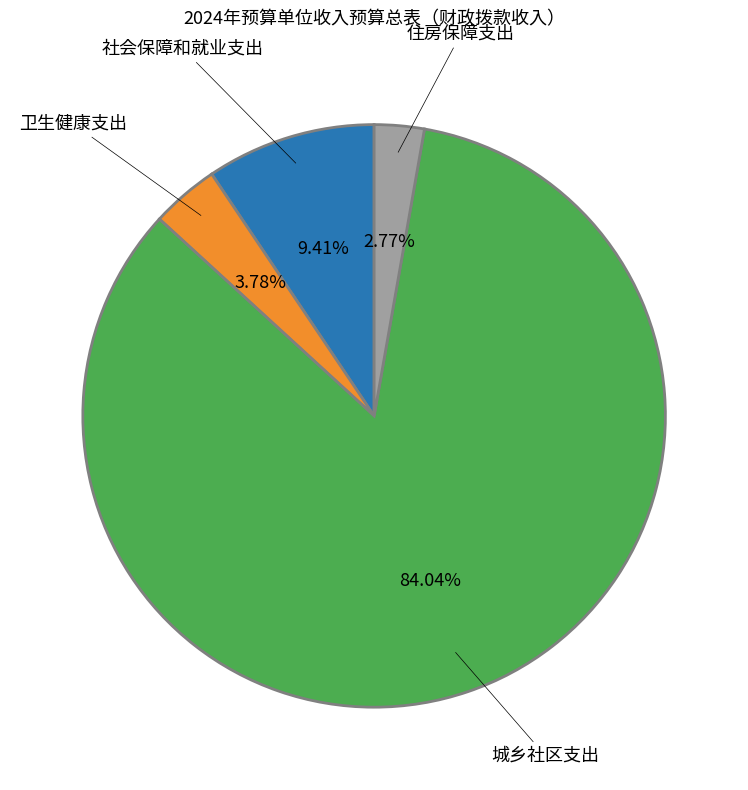

Which slice represents more than half of the pie?

城乡社区支出